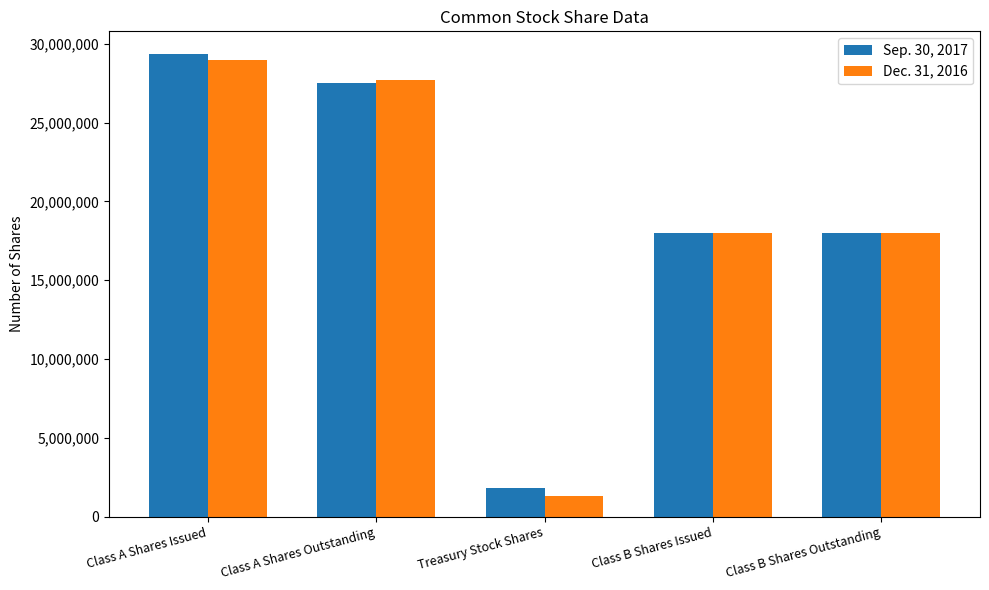

What is the average value of the Dec. 31, 2016 series?

18802114